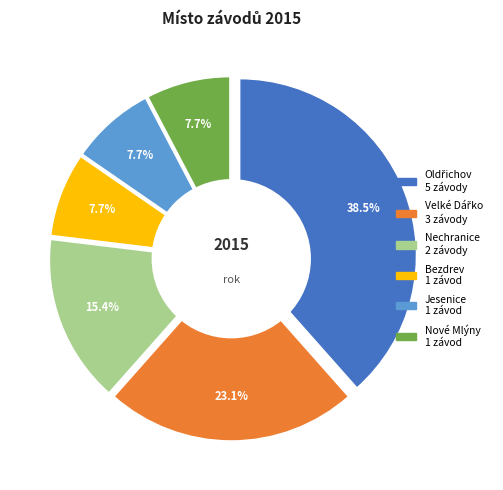

What is the change in value from Oldřichov to Nechranice?

-3